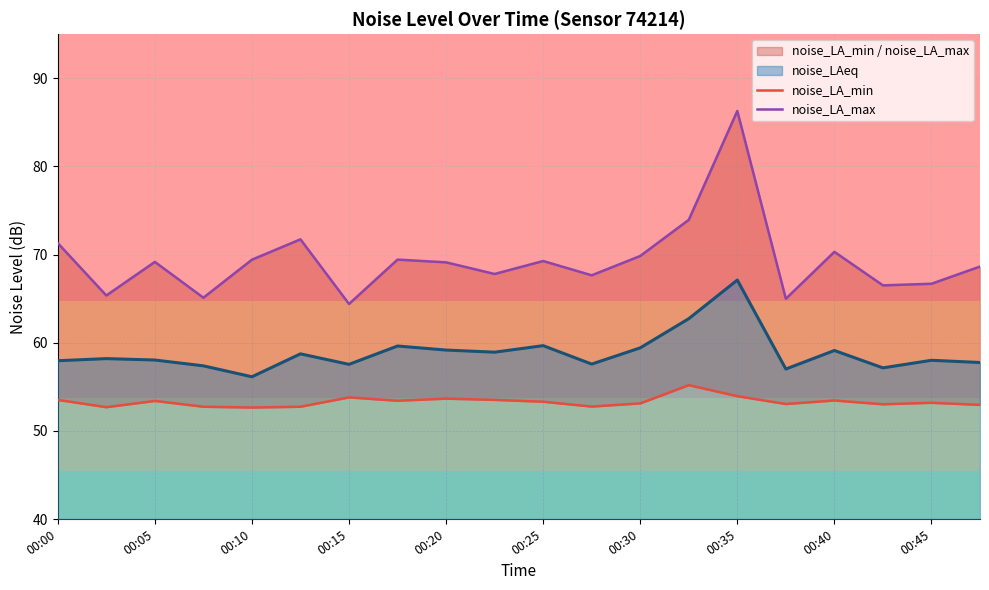

List the series in order of their overall mean, highest first.

noise_LA_max, noise_LAeq, noise_LA_min